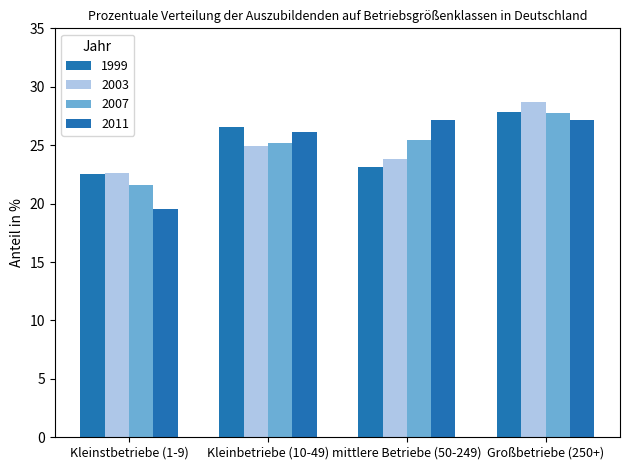

What is the average value of the 1999 series?

25.0